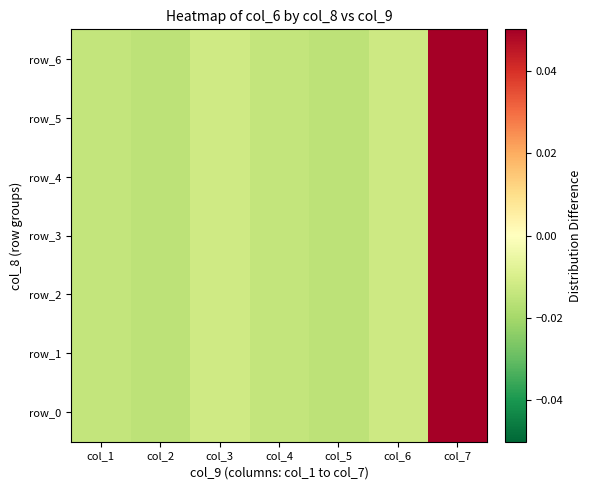

True or false: row_1 has a value of -0.0 at col_4.

True